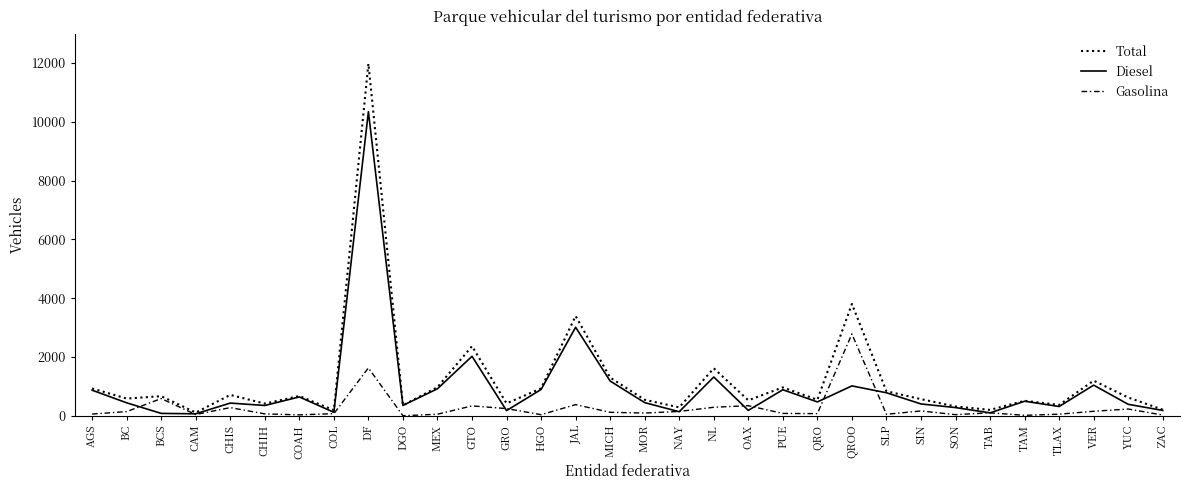

At how many categories does at least one series exceed 3695?

2